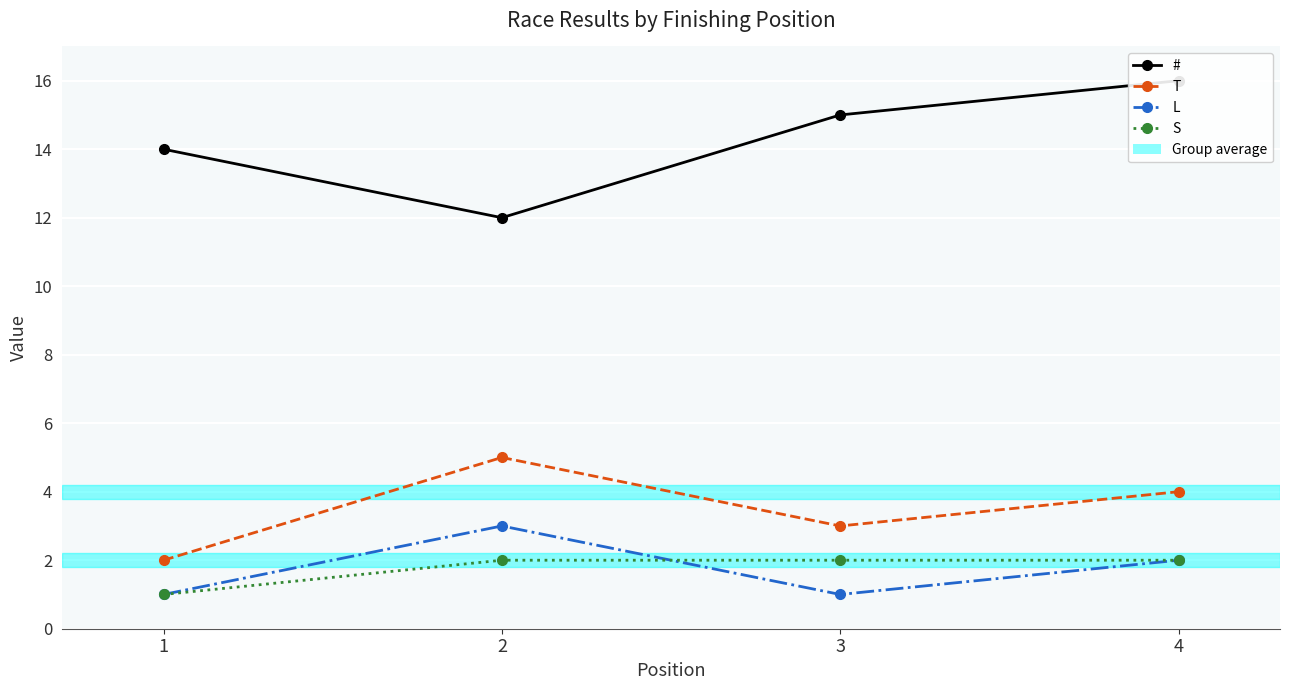

In L, how many points are higher than both neighbors (excluding endpoints)?

1